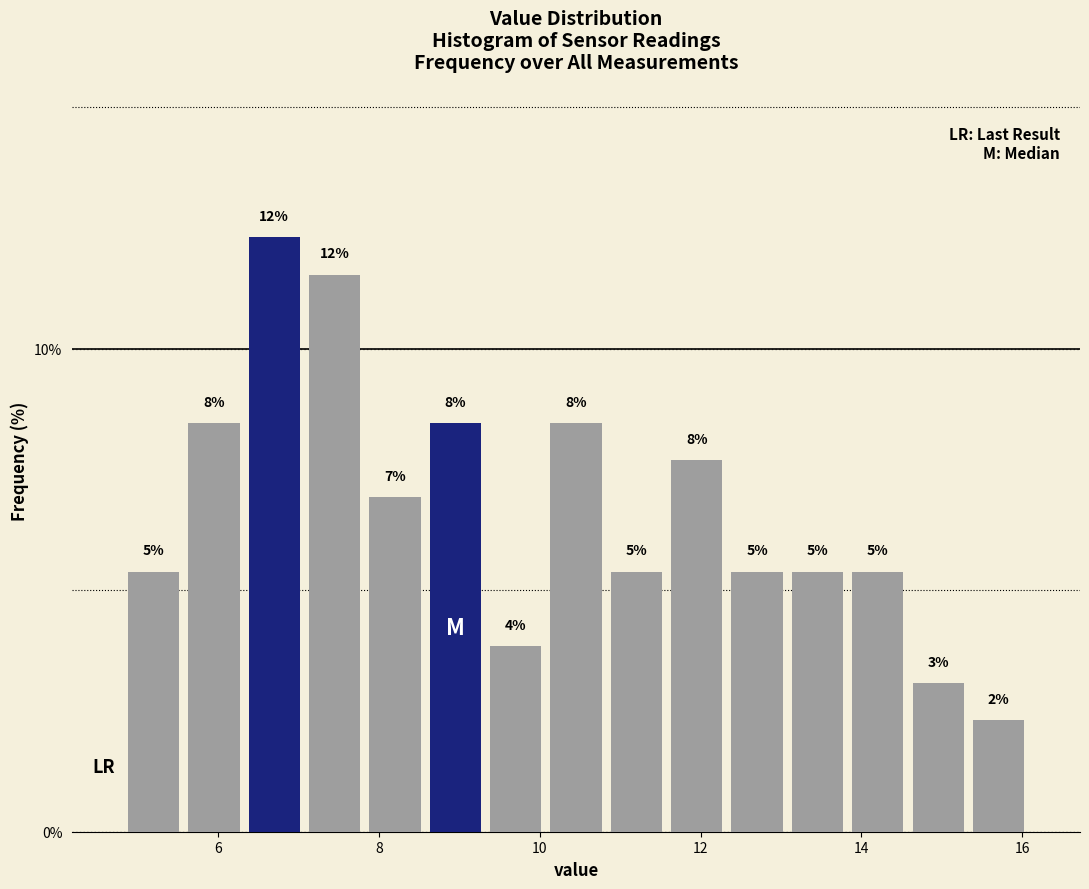

Read against the x-axis, roughly where is the centre of the tallest bar?

6.6